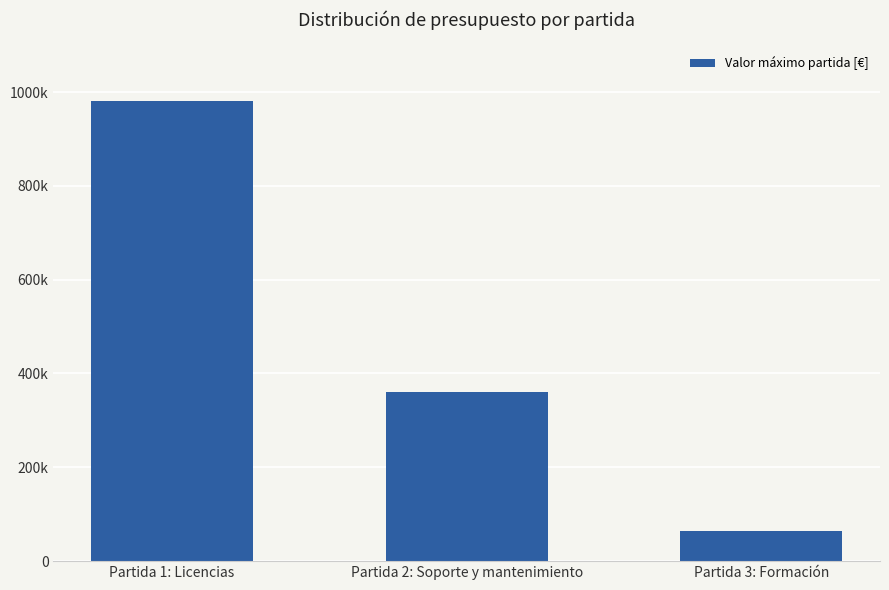

What is the change in value from Partida 1: Licencias to Partida 3: Formación?

-916000